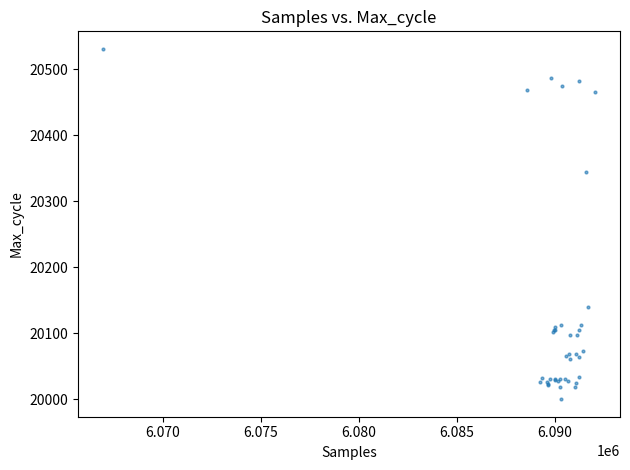

What Y value in the scatter plot is closest to 20265?

20344